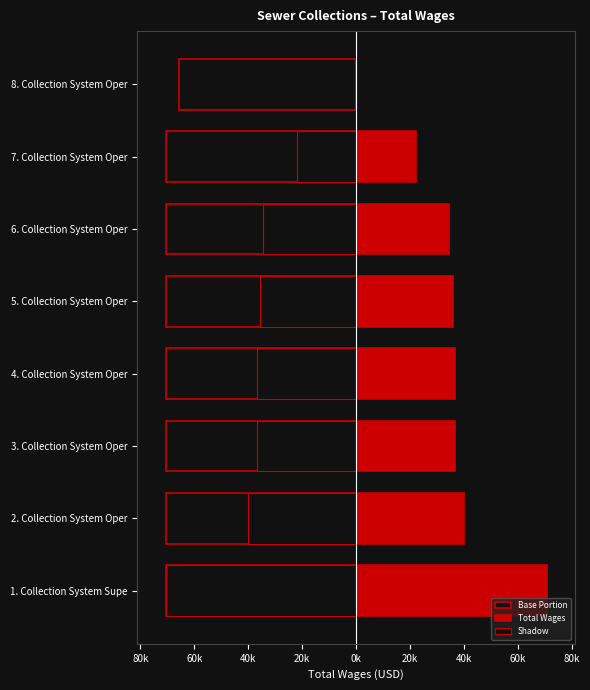

What are all the series names shown in the legend?

Base Portion, Total Wages, Shadow